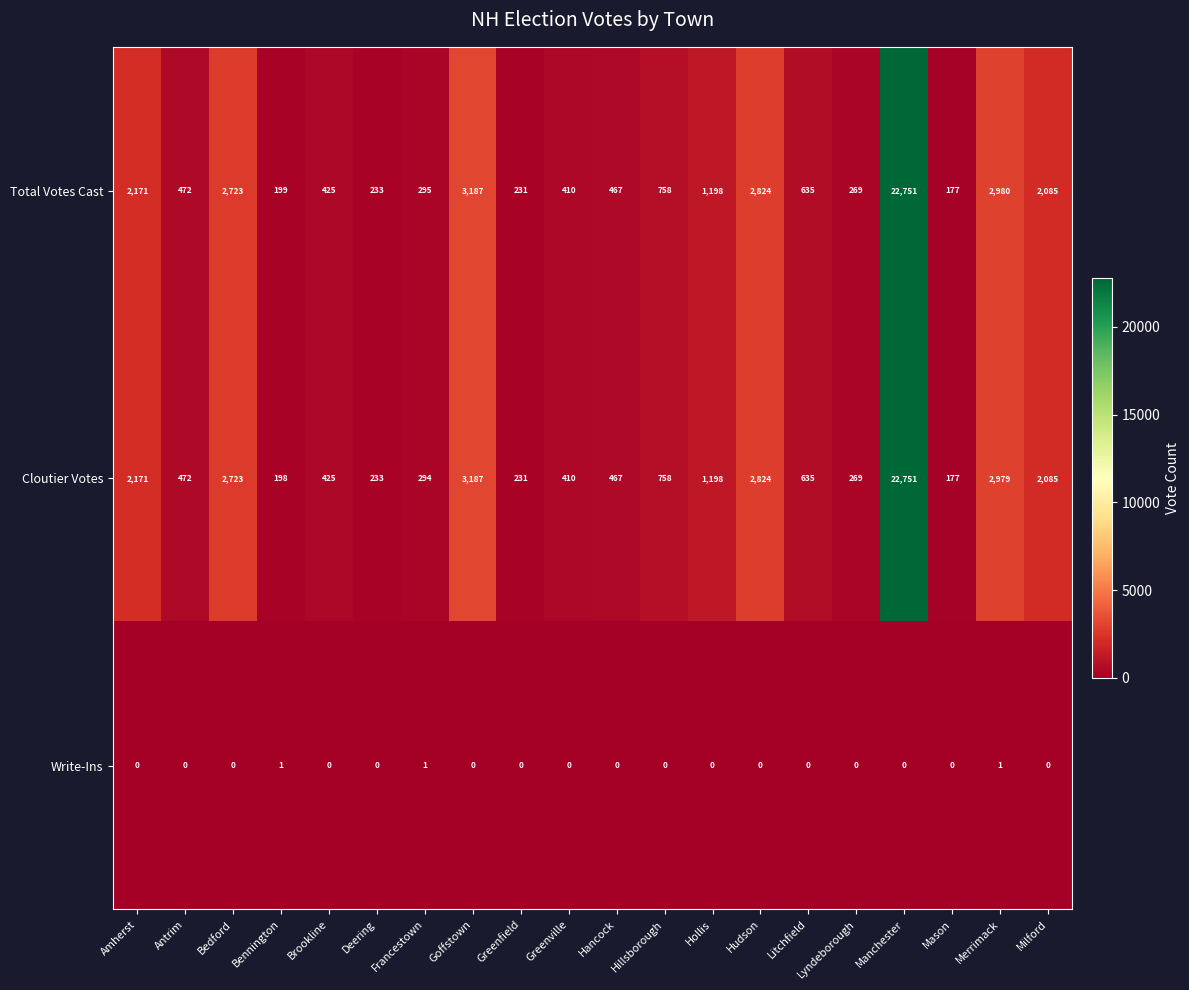

What is the difference between the maximum and minimum values in the Cloutier Votes series?

22574